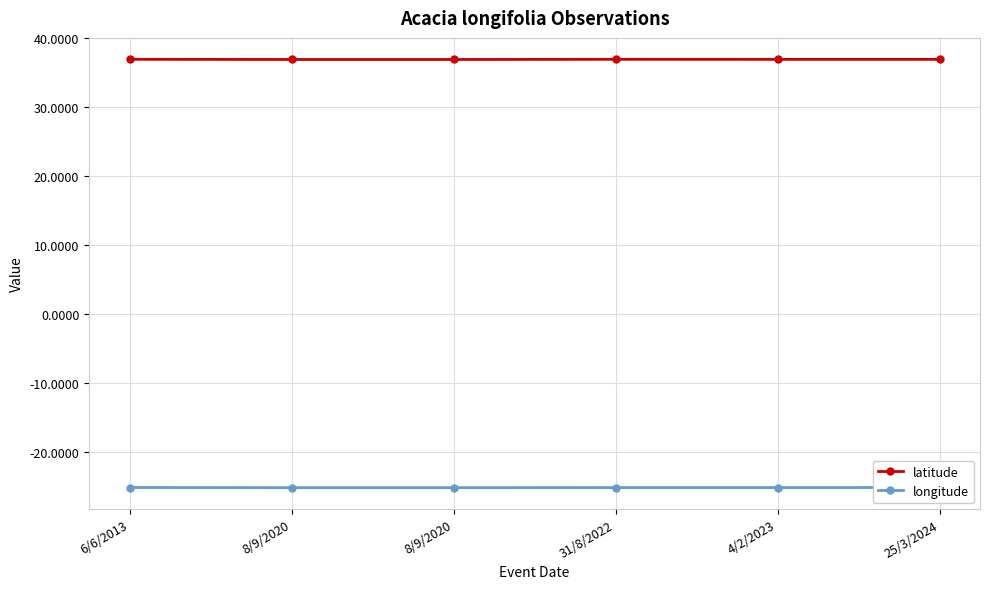

How many distinct data groups are displayed?

2